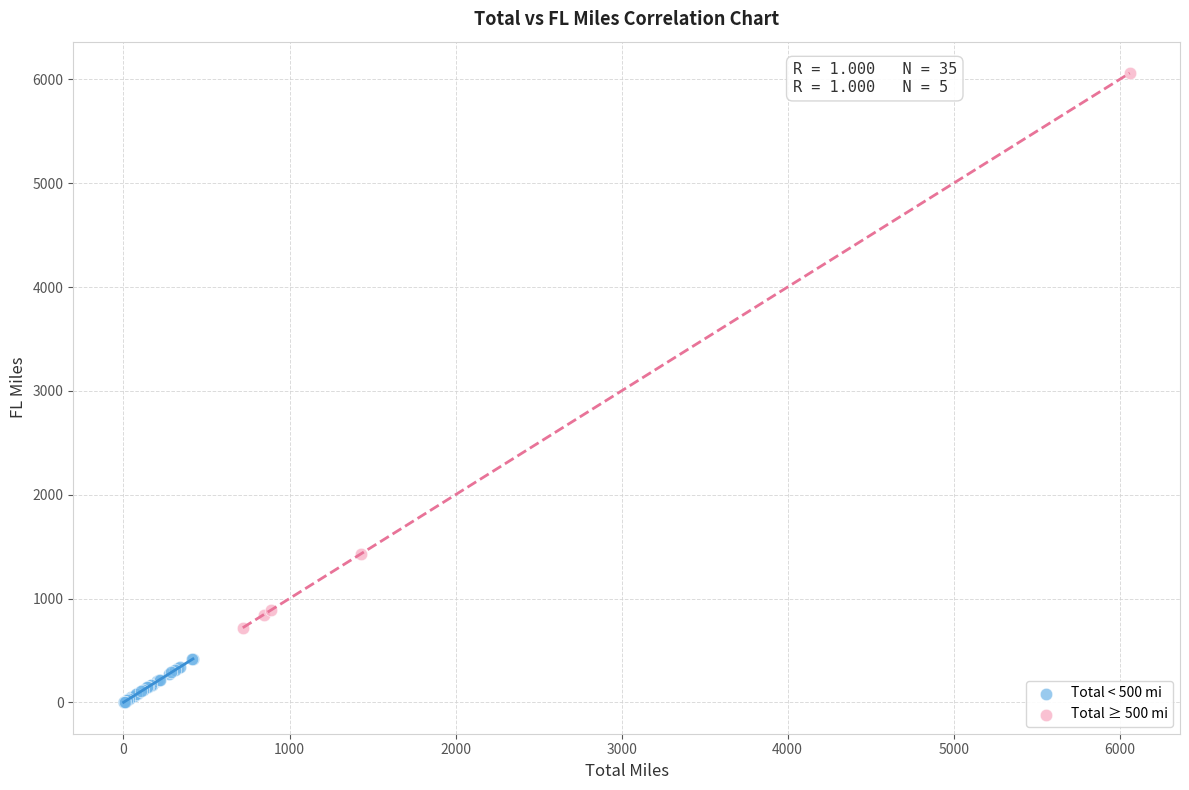

Which series has the largest Y range (max minus min)?

Total ≥ 500 mi